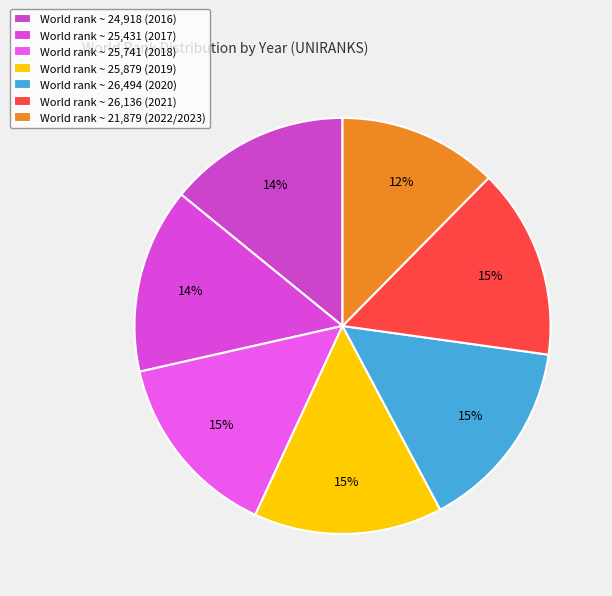

Which slice is the smallest?

2022/2023